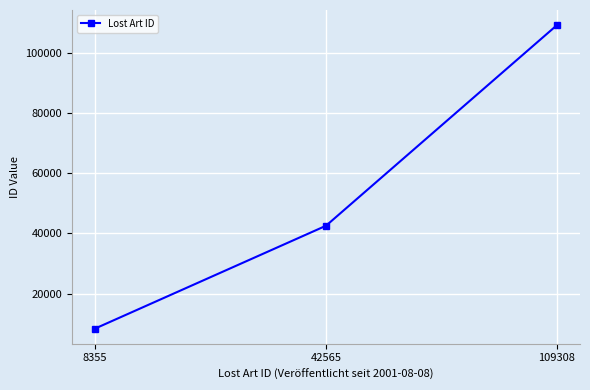

What is the ratio of the value at 8355 to the value at 109308?

0.1